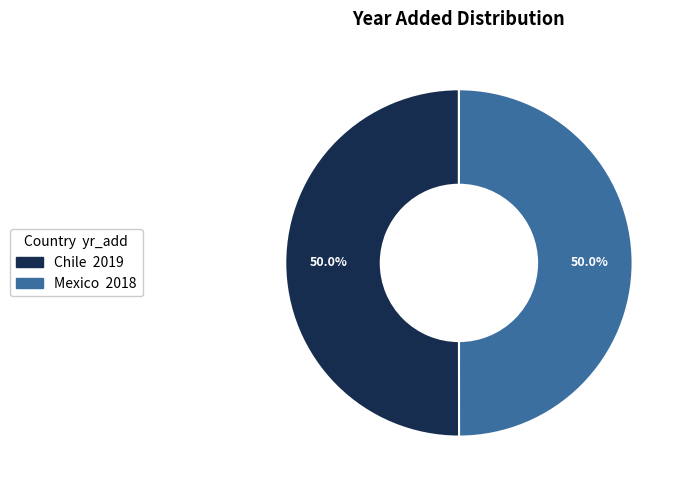

What is the ratio of the value at Chile to the value at Mexico?

1.0